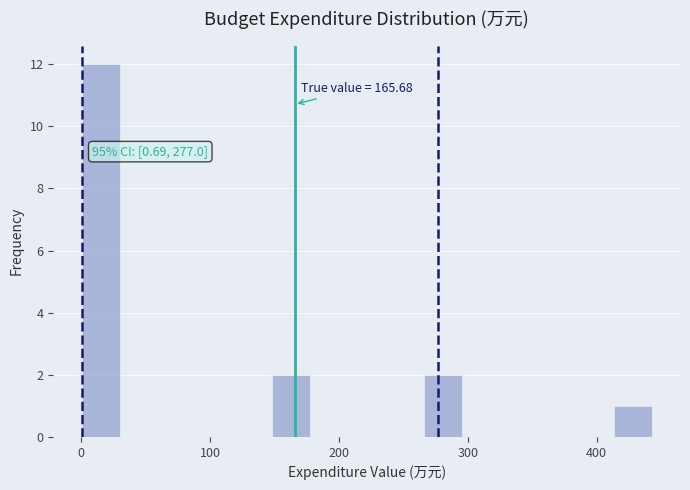

Read against the x-axis, roughly where is the centre of the tallest bar?

20